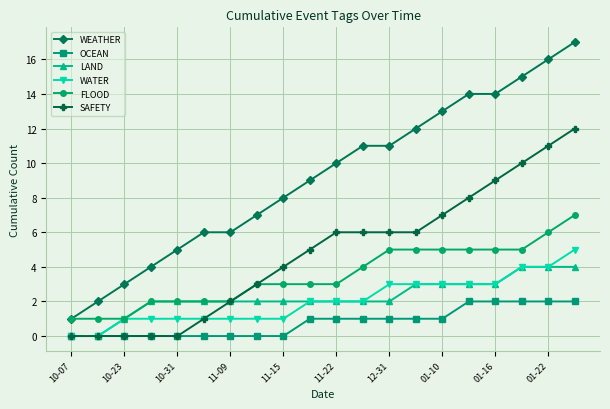

Reading left to right, transcribe all the data shown in this chart.

WEATHER: 1	2	3	4	5	6	6	7	8	9	10	11	11	12	13	14	14	15	16	17
OCEAN: 0	0	0	0	0	0	0	0	0	1	1	1	1	1	1	2	2	2	2	2
LAND: 0	0	1	2	2	2	2	2	2	2	2	2	2	3	3	3	3	4	4	4
WATER: 0	0	1	1	1	1	1	1	1	2	2	2	3	3	3	3	3	4	4	5
FLOOD: 1	1	1	2	2	2	2	3	3	3	3	4	5	5	5	5	5	5	6	7
SAFETY: 0	0	0	0	0	1	2	3	4	5	6	6	6	6	7	8	9	10	11	12